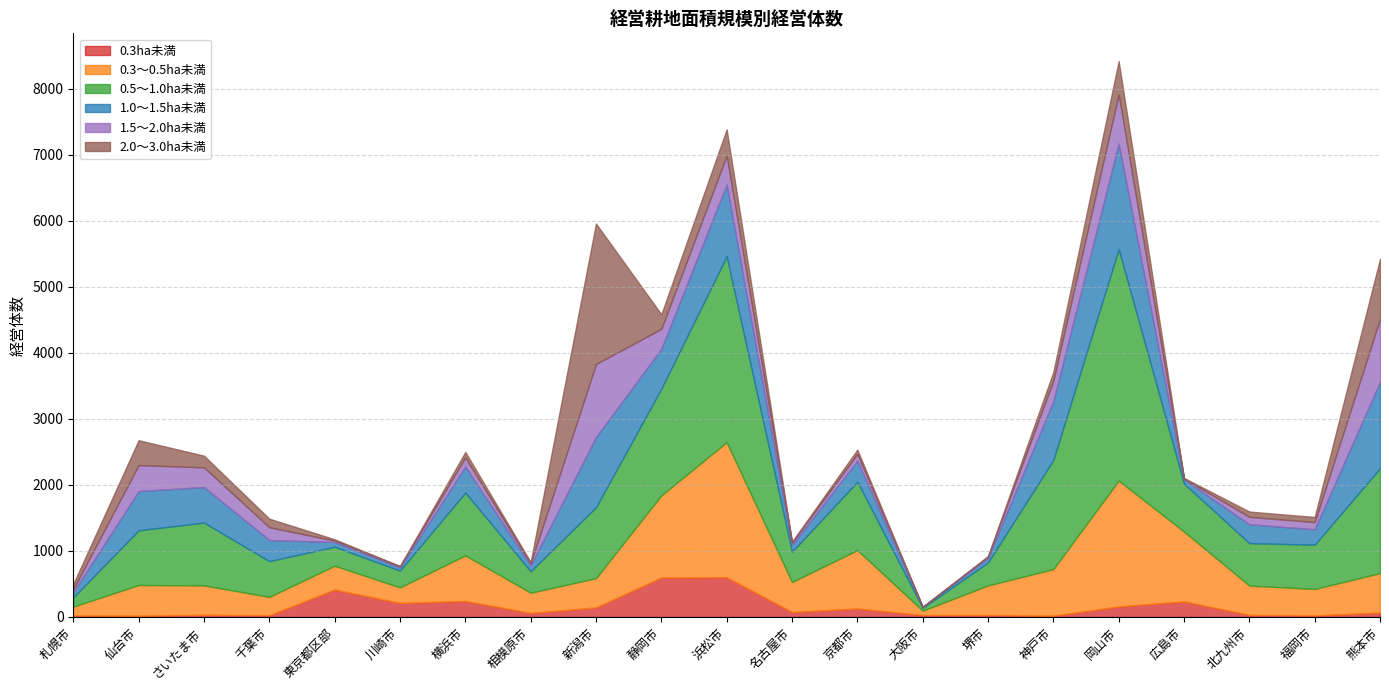

Between さいたま市 and 神戸市, which series saw the biggest shift?

0.5～1.0ha未満